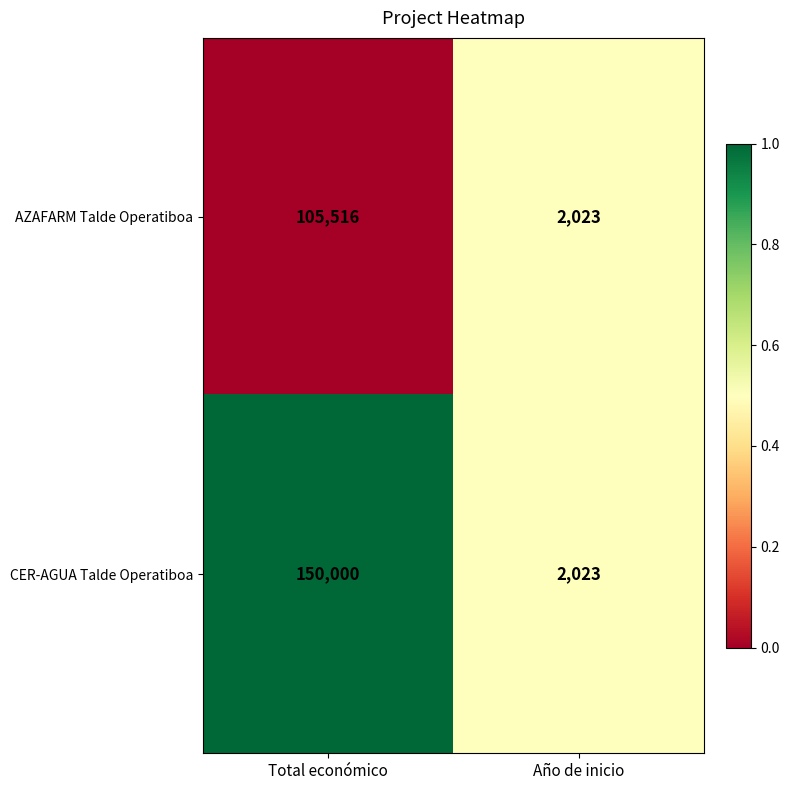

Which series has the widest spread of values?

CER-AGUA Talde Operatiboa